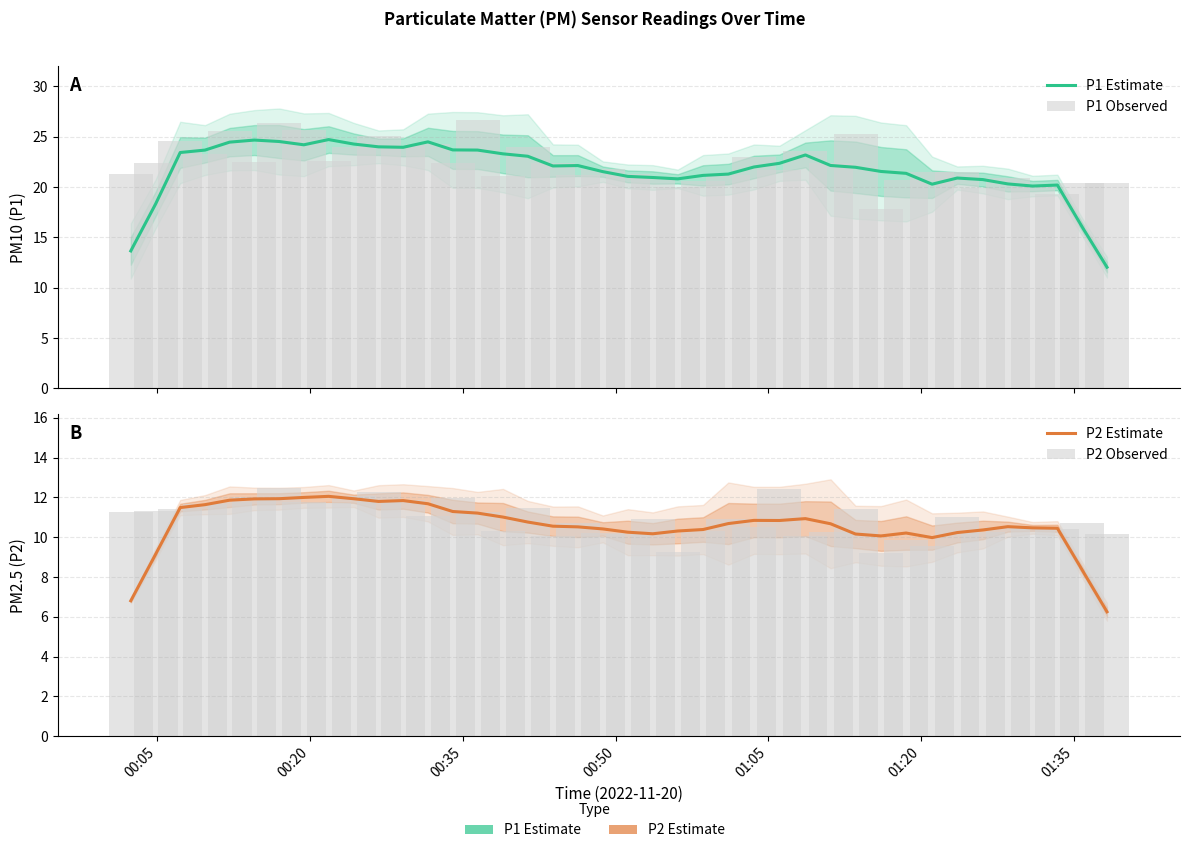

What are all the series names shown in the legend?

P1 Estimate, P1 Observed, P2 Estimate, P2 Observed